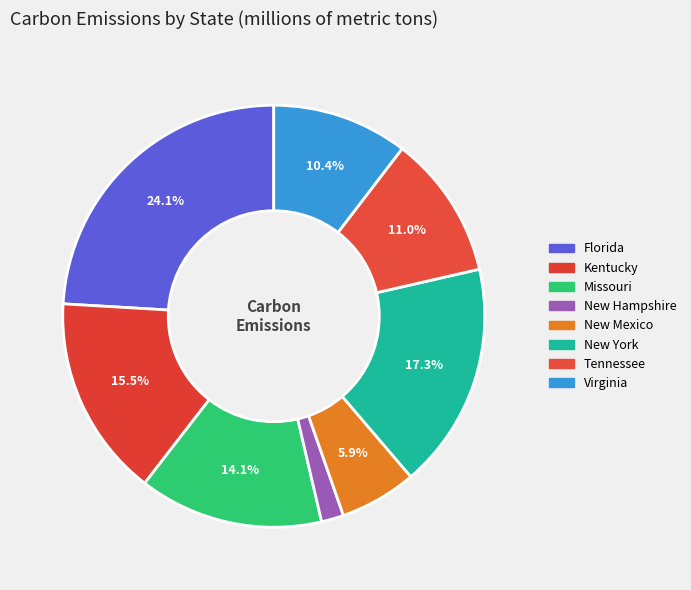

Count the number of slices in the pie.

8